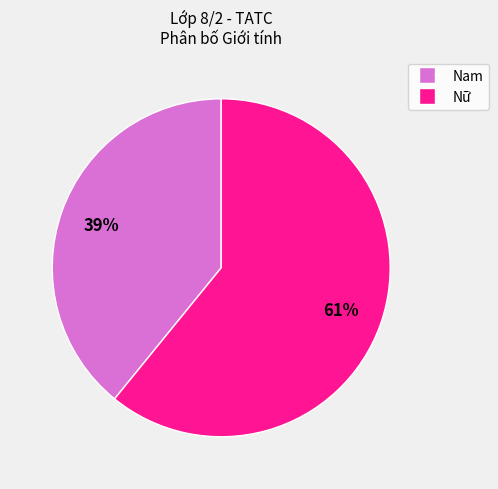

The Nam slice represents 39% of the pie. True or false?

True